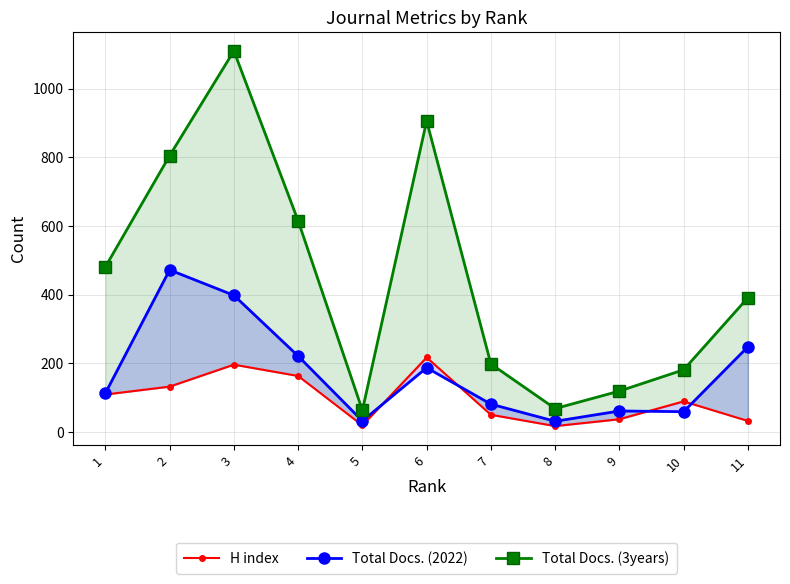

How many categories are shown in the chart?

11